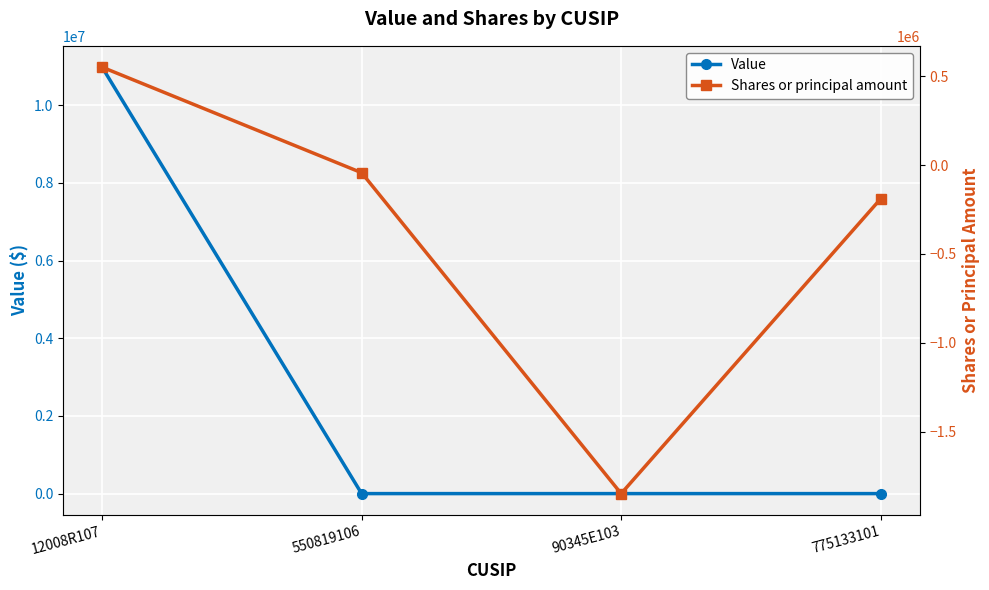

How many distinct data groups are displayed?

2